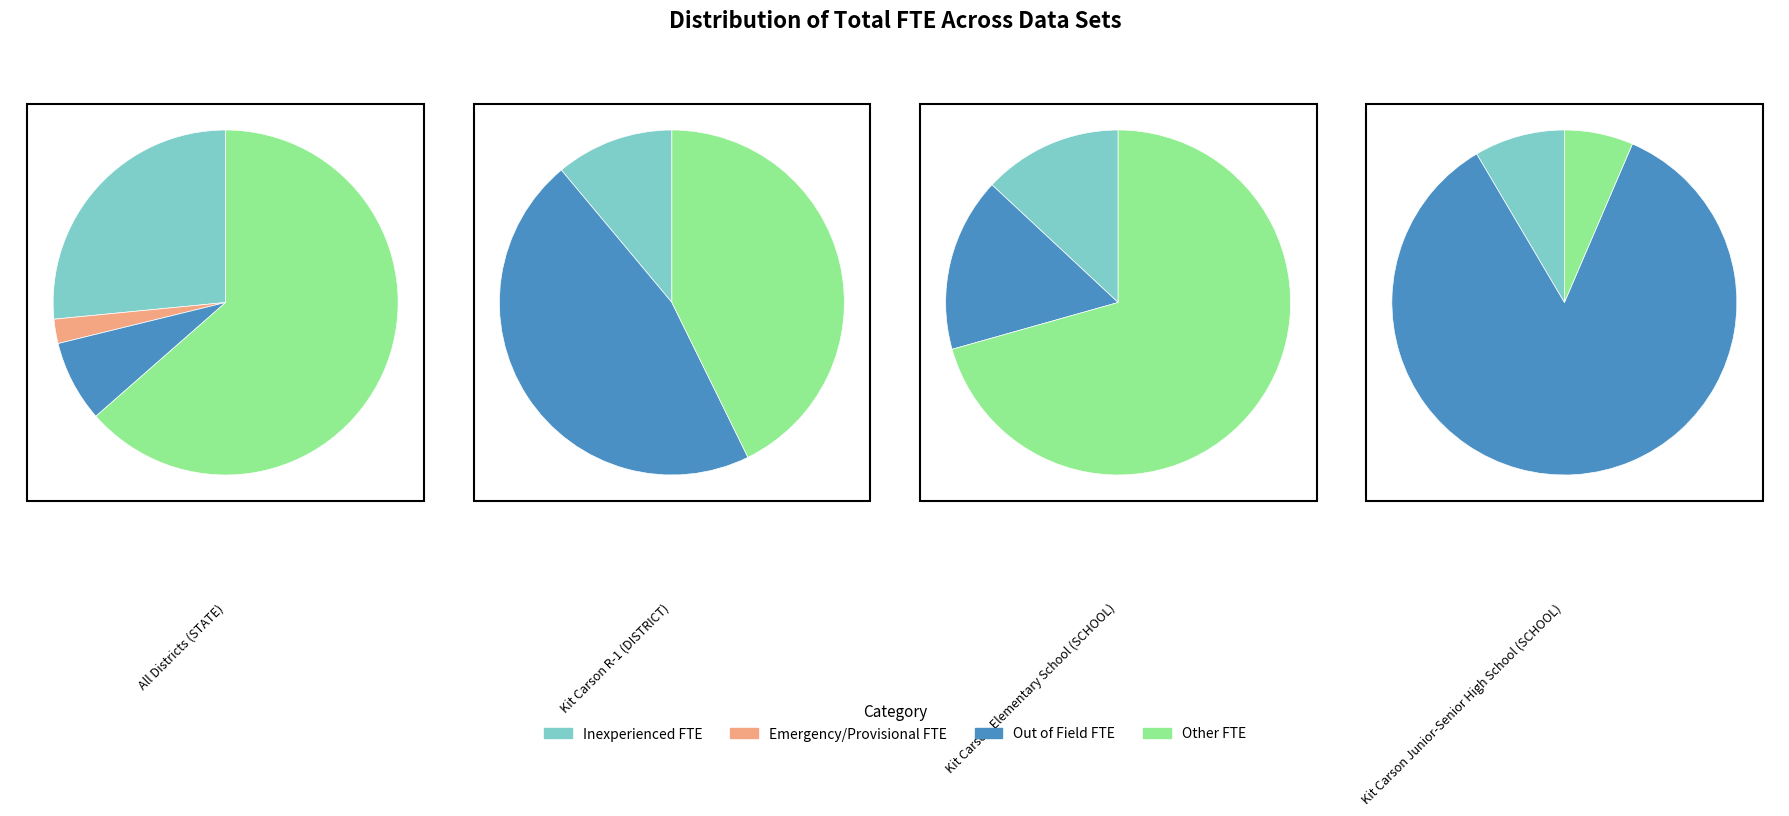

Is the sum of Kit Carson Junior-Senior High School (SCHOOL) and Kit Carson Elementary School (SCHOOL) greater than half?

No